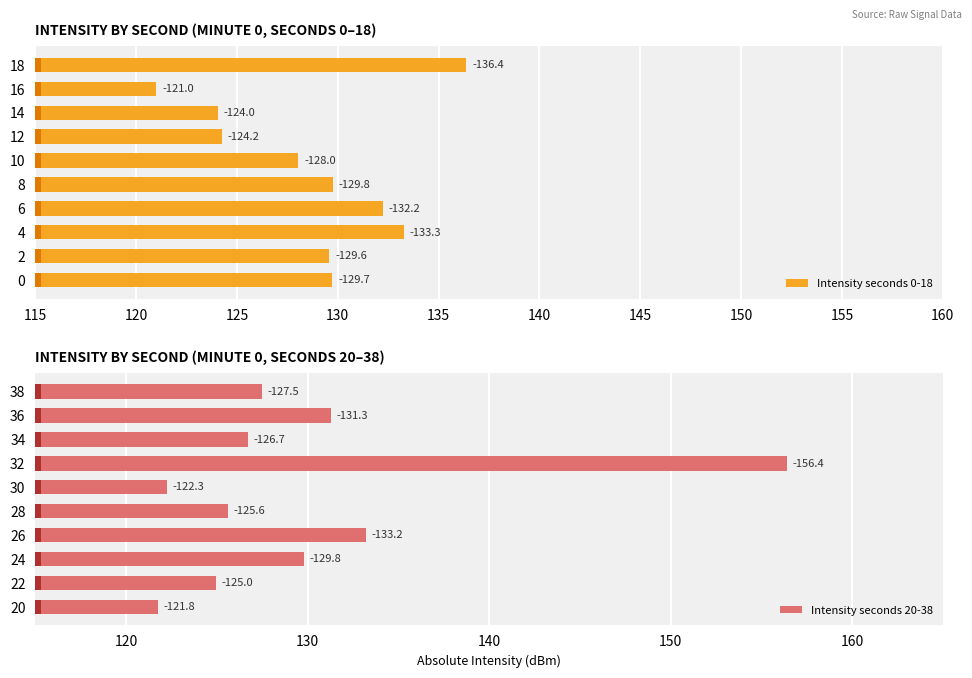

How many values in the Intensity seconds 20-38 series are below 127?

5